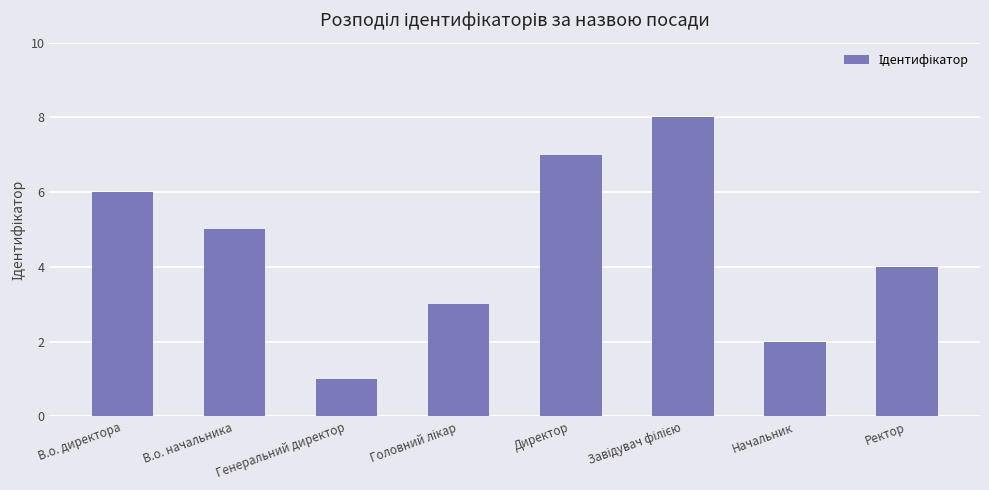

What is the label of the 3rd bar from the left?

Генеральний директор